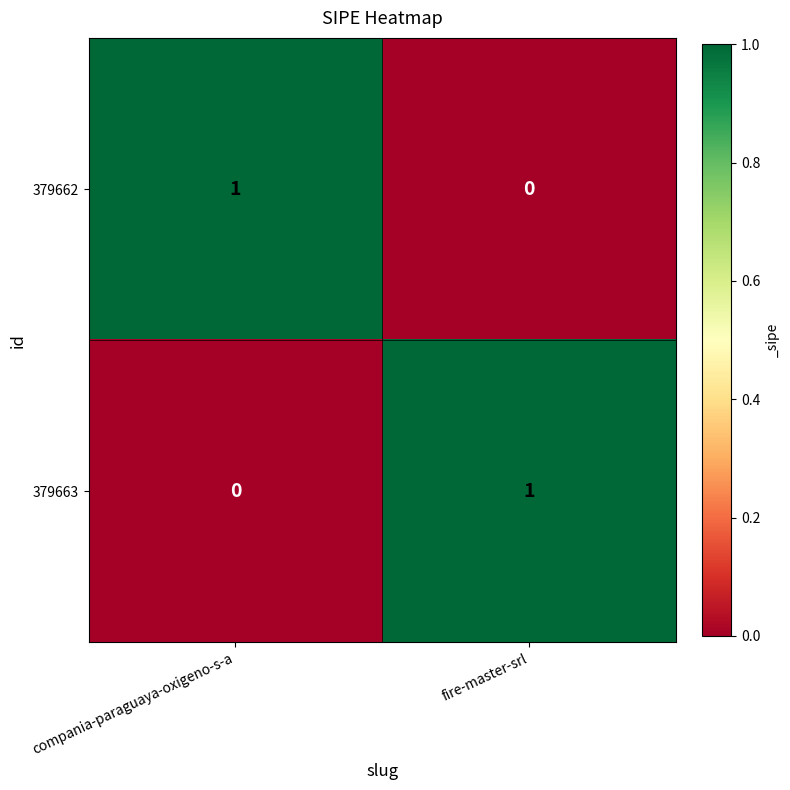

Which category has the highest value in the 379662 series?

compania-paraguaya-oxigeno-s-a